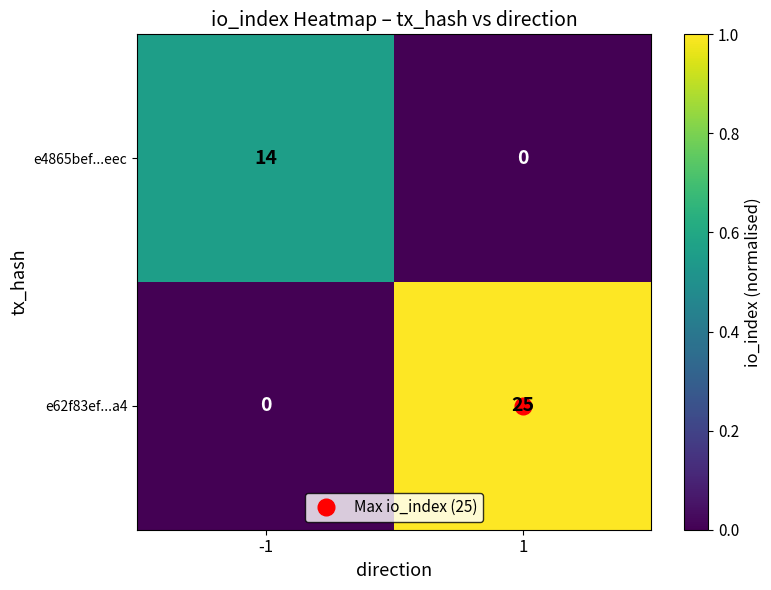

At how many categories does at least one series exceed 0?

2